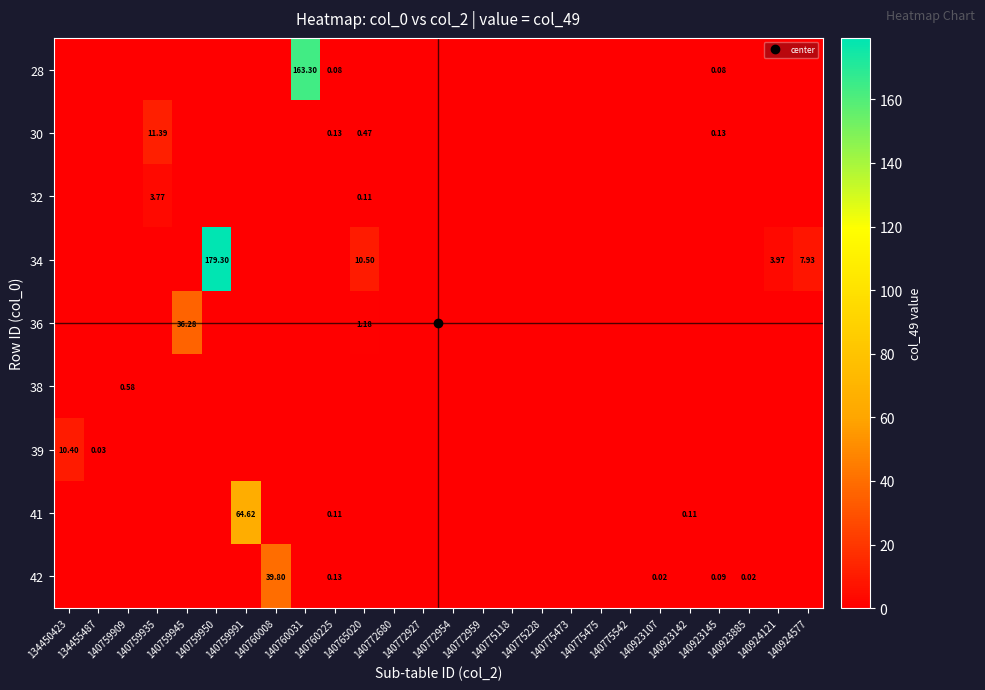

How many data points does each series have?

26